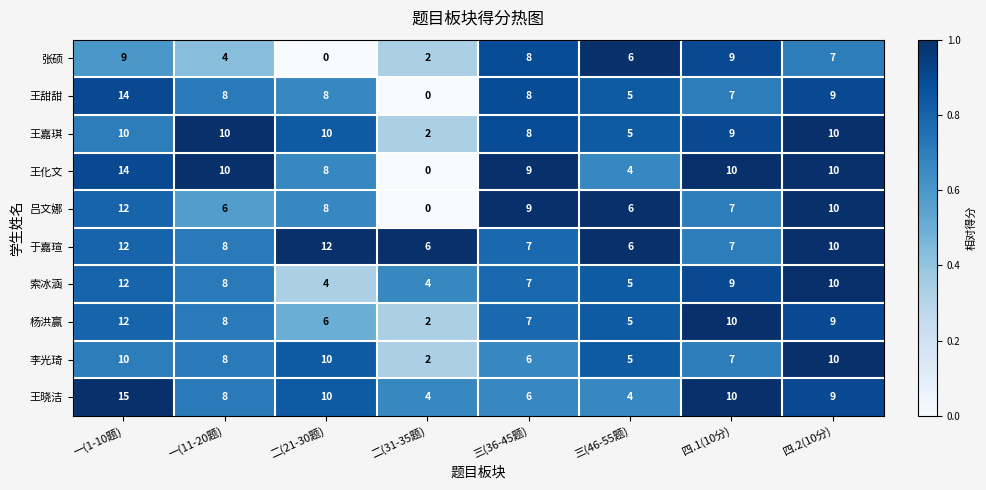

What is the spread (max minus min) of values at 二(21-30题)?

12